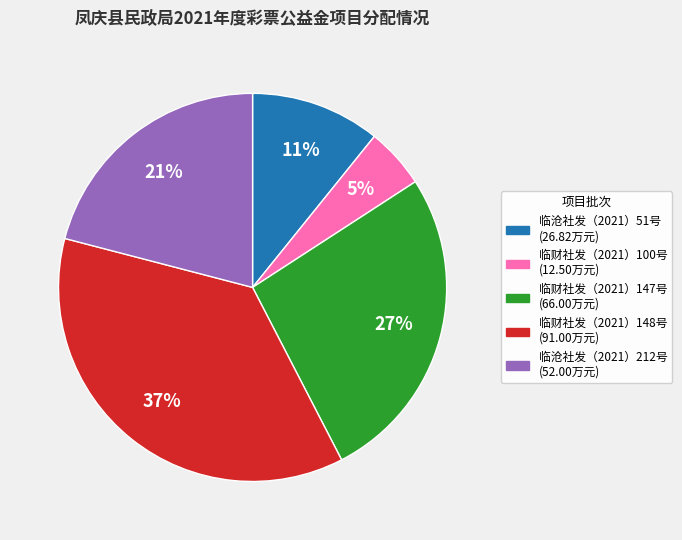

To the nearest percent, what is the average slice percentage?

20%